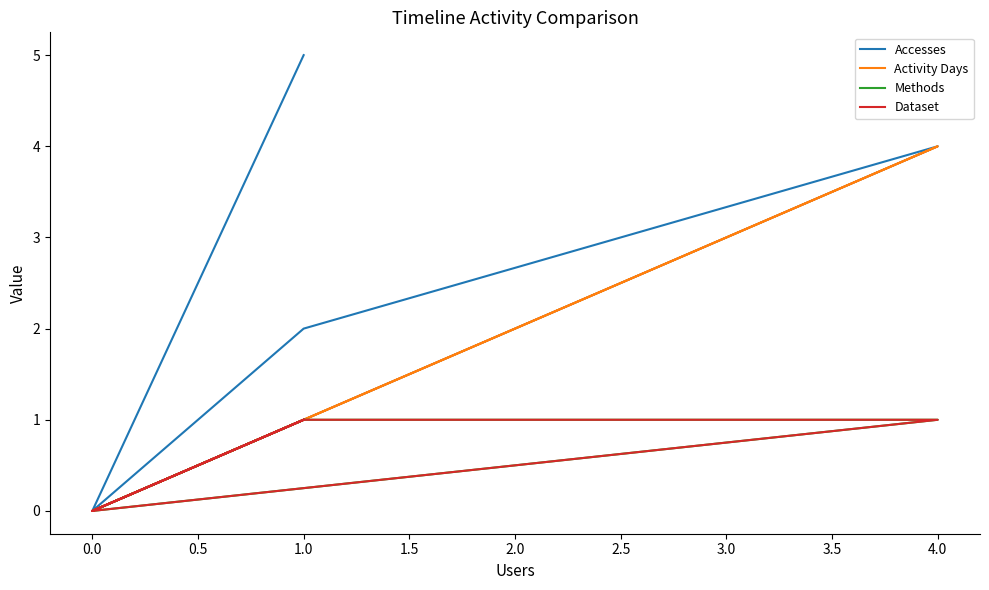

Reading left to right, transcribe all the data shown in this chart.

Accesses: 1	0	2	4	0	5
Activity Days: 1	0	1	4	0	1
Methods: 1	0	1	1	0	1
Dataset: 1	0	1	1	0	1